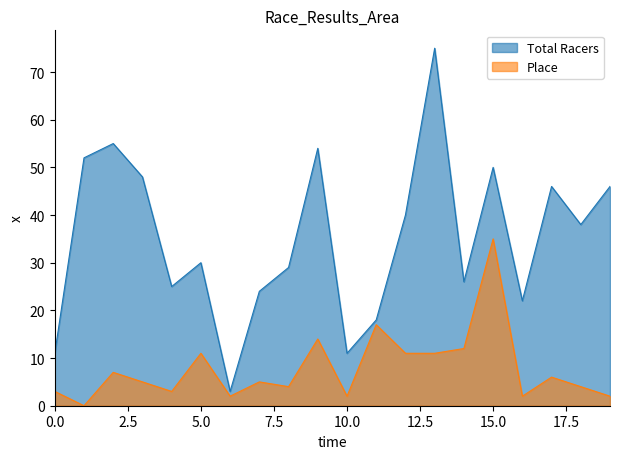

Which series has the widest spread of values?

Total Racers